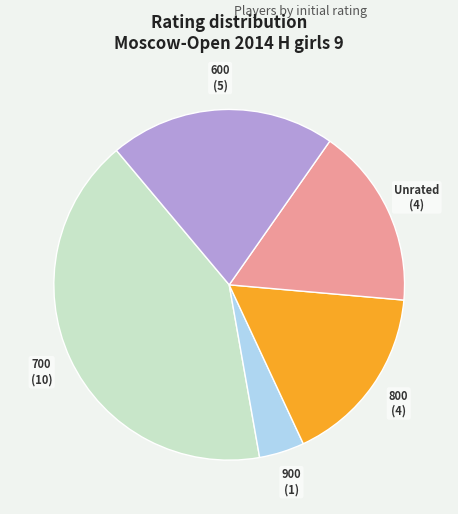

Which category has the smallest portion of the pie?

900